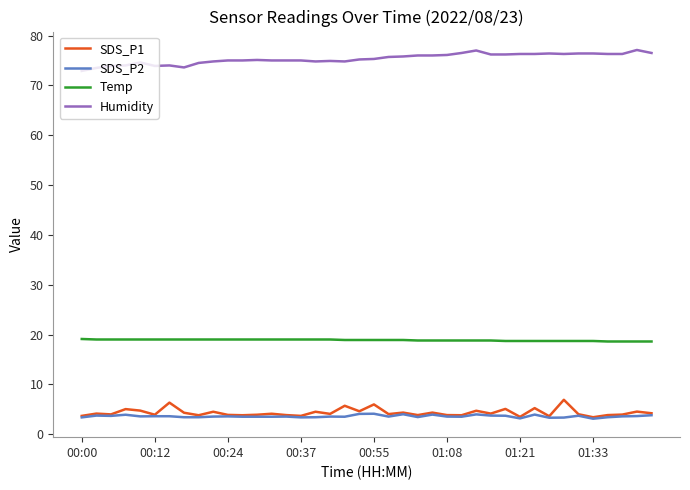

In SDS_P1, how many points are lower than both neighbors (excluding endpoints)?

14